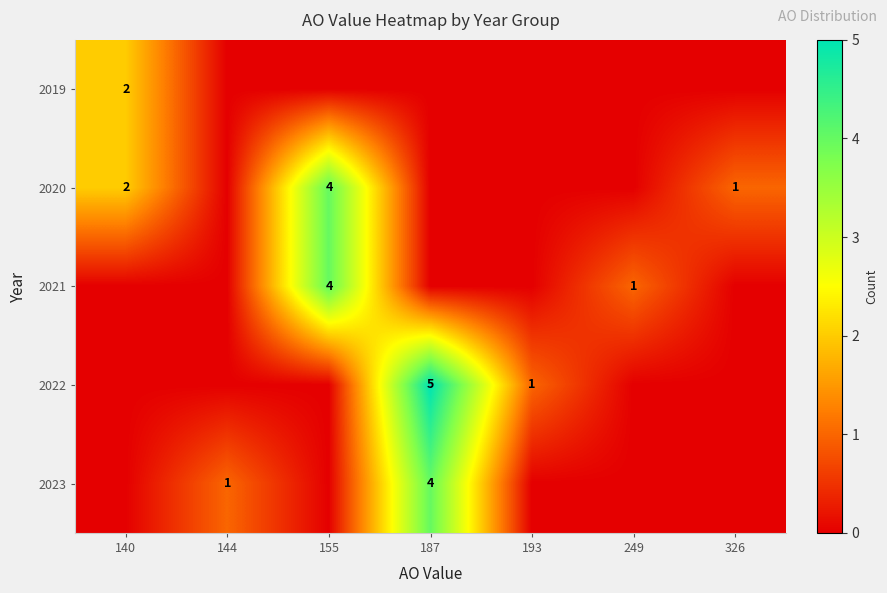

What is the difference between the 2022 values at 193 and 187?

4